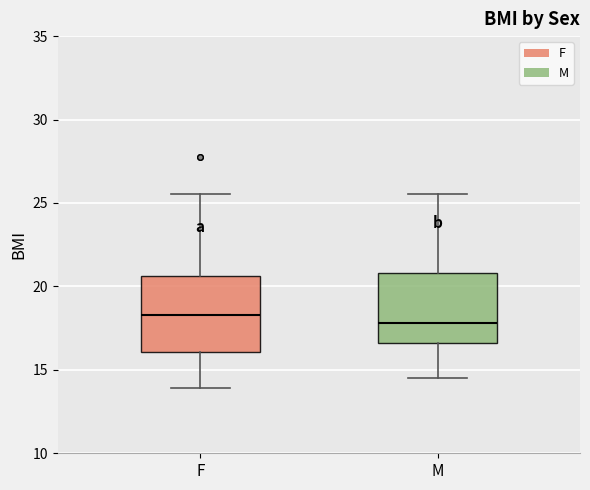

Where does the median line of the box for M sit on the y-axis? The values are not printed on the chart, so give them approximately, as read against the axis.

18.0